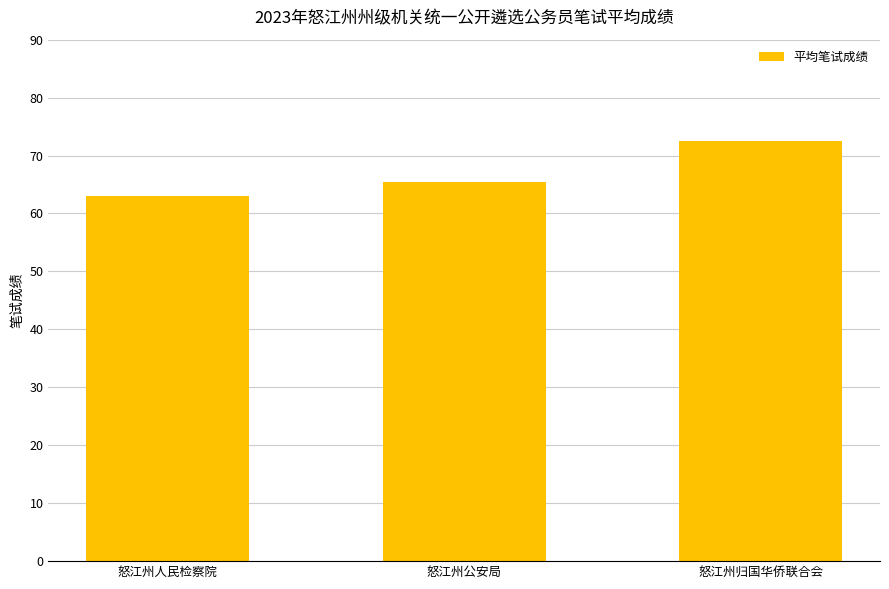

Approximately how many times larger is the value at 怒江州人民检察院 compared to 怒江州归国华侨联合会?

0.9